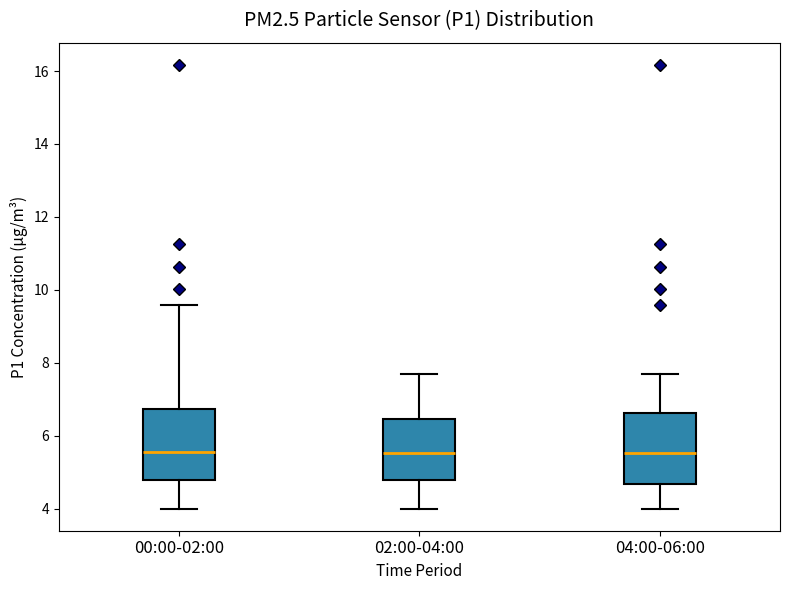

Reading left to right, transcribe this box plot: for each box, give where its median line is, the range the box spans, and where its two whiskers end, as read against the y-axis. The values are not printed on the chart, so give them approximately, as read against the axis.

00:00-02:00: median 5.6, box 4.8 to 6.8, whiskers 4.0 to 9.6
02:00-04:00: median 5.6, box 4.8 to 6.4, whiskers 4.0 to 7.6
04:00-06:00: median 5.6, box 4.6 to 6.6, whiskers 4.0 to 7.6